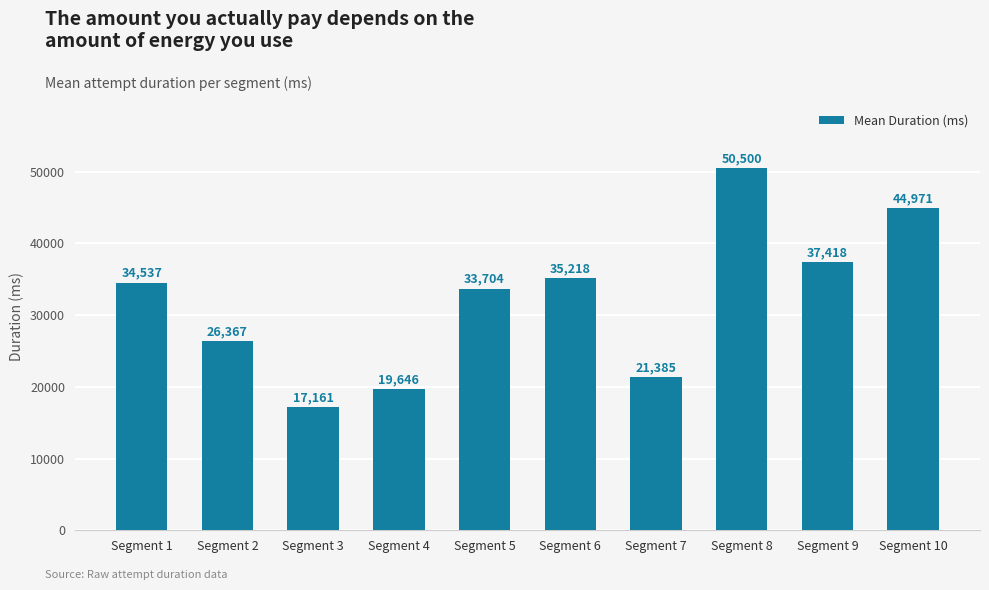

Reading left to right, extract all data points from this chart.

34537	26367	17161	19646	33704	35218	21385	50500	37418	44971